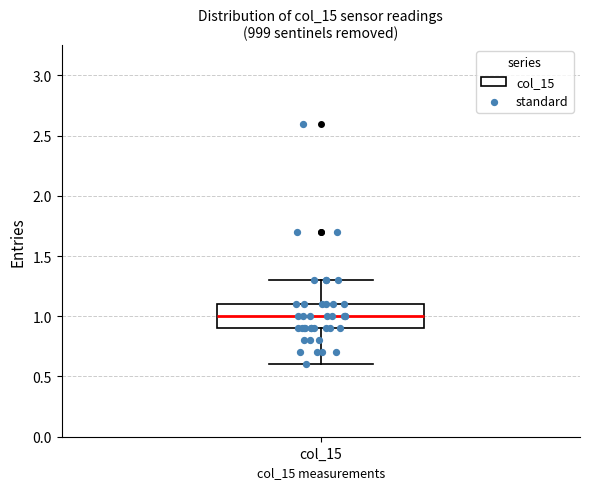

Read this box plot against the y-axis: the position of the median line, the range covered by the box, and the ends of both whiskers. The values are not printed on the chart, so give them approximately, as read against the axis.

median 1.0, box 0.9 to 1.1, whiskers 0.6 to 1.3